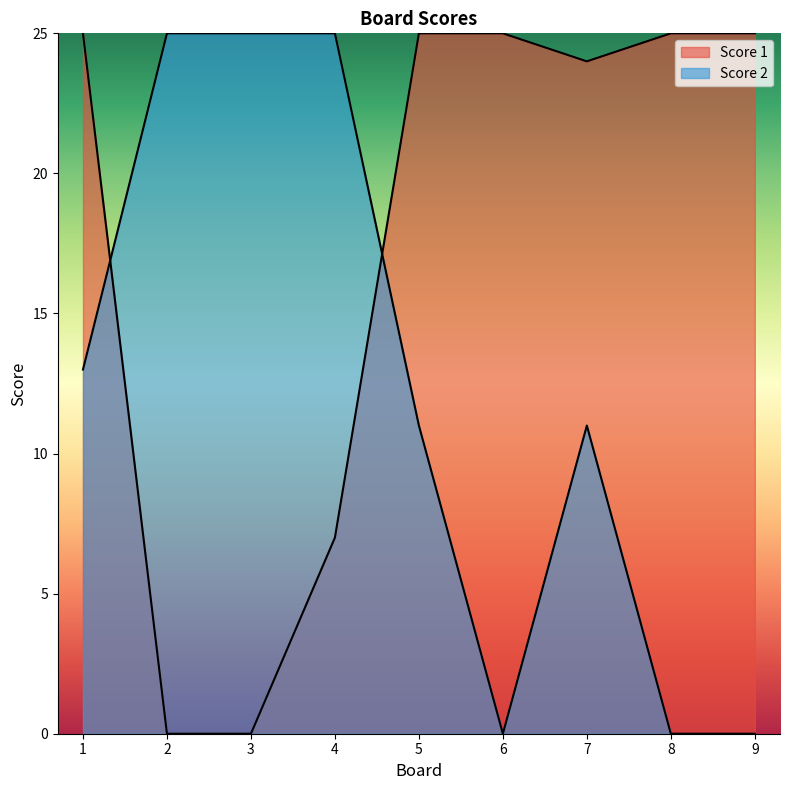

Where do Score 1 and Score 2 first cross each other?

1 and 2